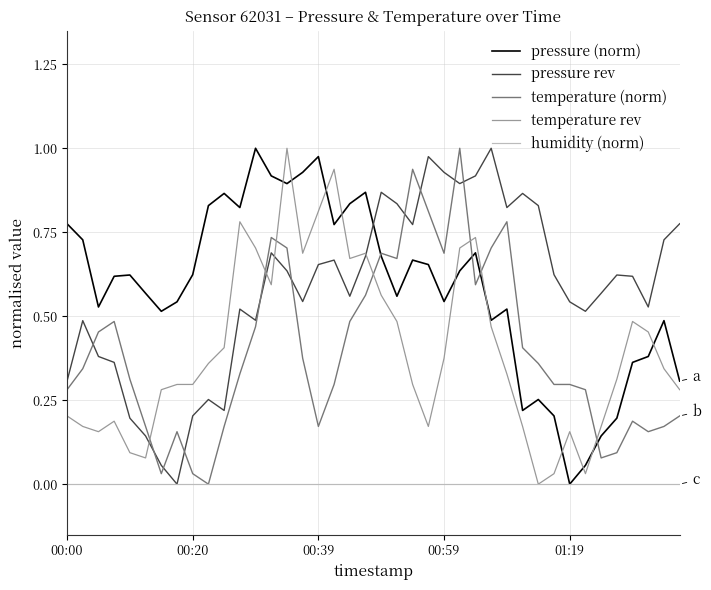

After their last crossing, which series has the higher values: temperature (norm) or temperature rev?

temperature rev